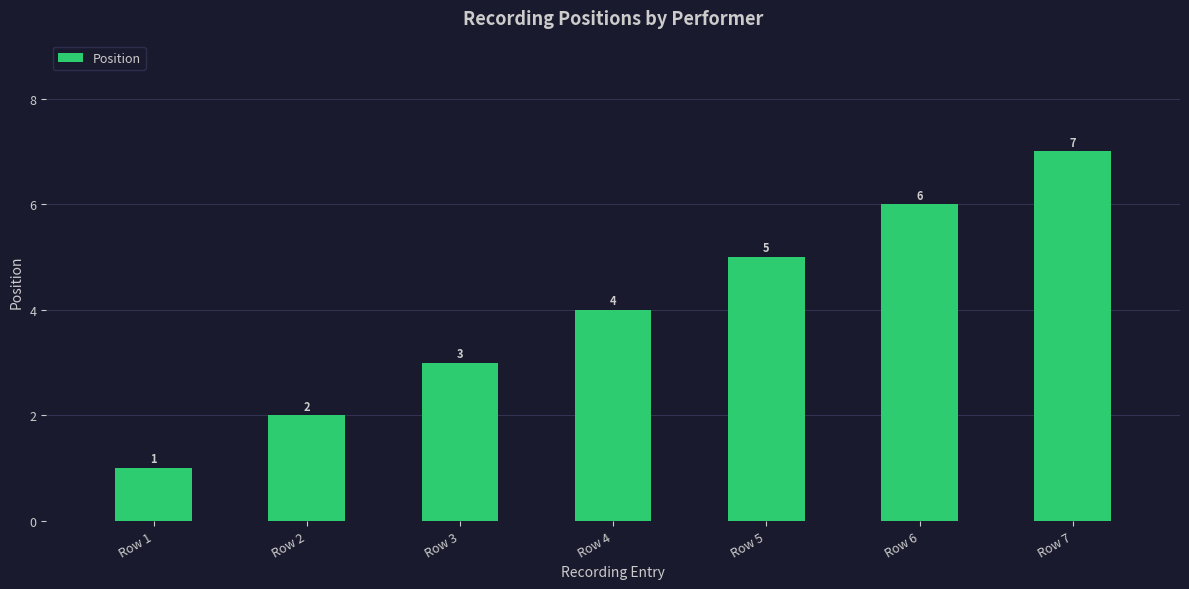

How many distinct data groups are displayed?

1